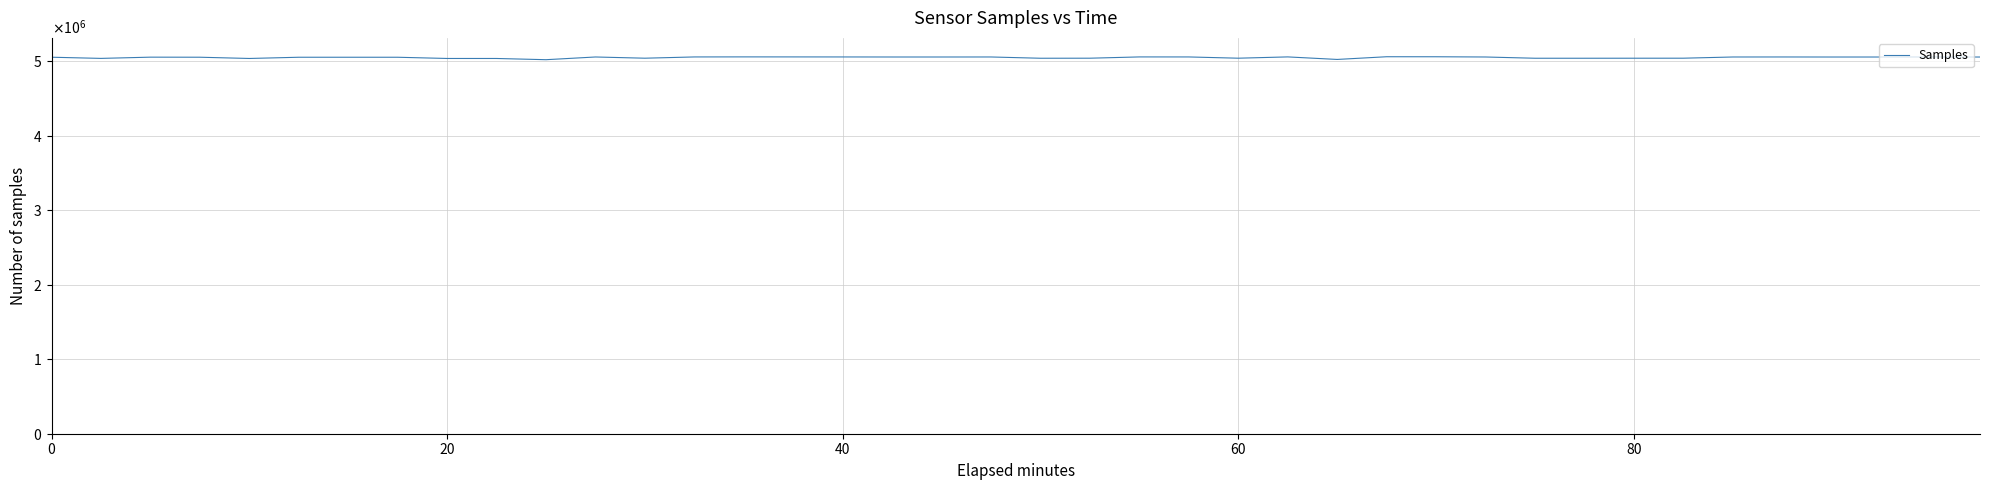

How many interior local valleys (lower than both neighbors) does the data have?

10